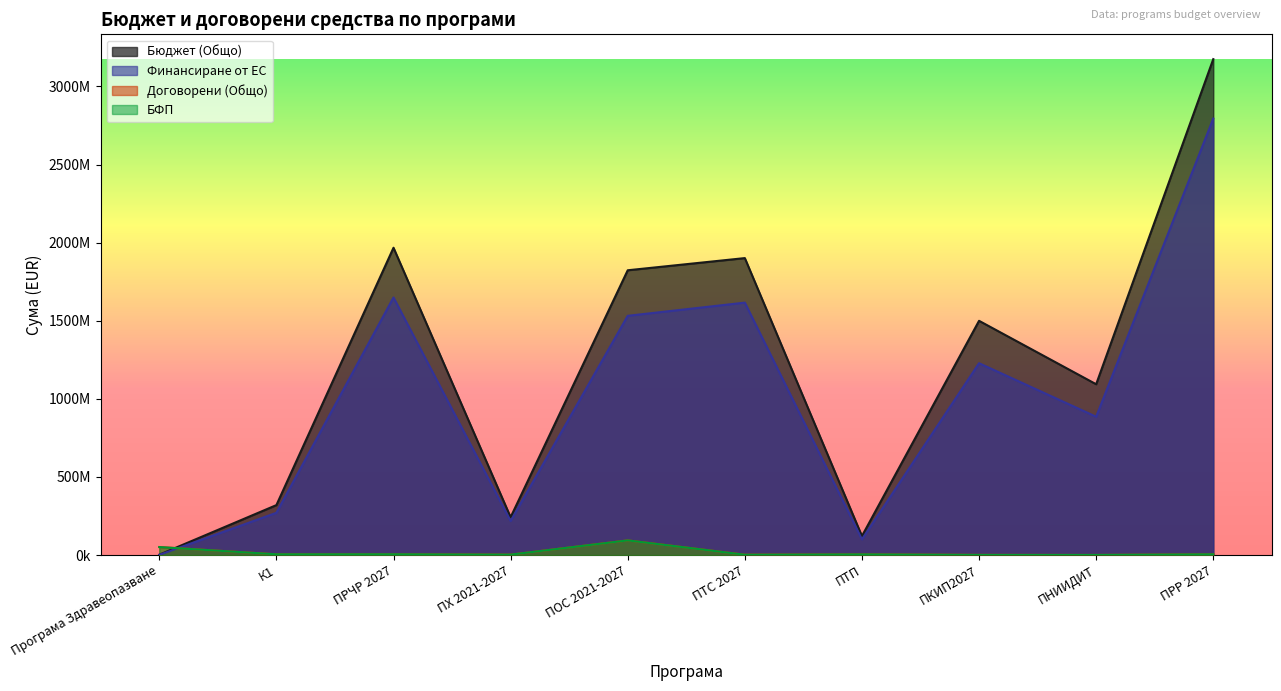

Reading left to right, what are all the values shown in this chart?

Бюджет (Общо): Програма Здравеопазване=2067568.5	К1=319625584.6	ПРЧР 2027=1967481886.5	ПХ 2021-2027=242075000.9	ПОС 2021-2027=1823206271.0	ПТС 2027=1901163532.0	ПТП=121480340.0	ПКИП2027=1499593382.0	ПНИИДИТ=1093446113.0	ПРР 2027=3175060538.0
Финансиране от ЕС: Програма Здравеопазване=1044441.8	К1=270331378.5	ПРЧР 2027=1648922418.2	ПХ 2021-2027=217867500.0	ПОС 2021-2027=1531590093.0	ПТС 2027=1615989000.0	ПТП=100279500.0	ПКИП2027=1228150000.0	ПНИИДИТ=885510000.0	ПРР 2027=2794508480.0
Договорени (Общо): Програма Здравеопазване=51124094.4	К1=4661779.9	ПРЧР 2027=4875168.1	ПХ 2021-2027=2578956.2	ПОС 2021-2027=93721591.3	ПТС 2027=2169281.1	ПТП=4154181.4	ПКИП2027=1037922.5	ПНИИДИТ=490840.2	ПРР 2027=4763024.4
БФП: Програма Здравеопазване=50910898.4	К1=4648527.2	ПРЧР 2027=4862385.8	ПХ 2021-2027=2576911.1	ПОС 2021-2027=93721540.2	ПТС 2027=1850363.3	ПТП=4154181.4	ПКИП2027=731147.4	ПНИИДИТ=488283.8	ПРР 2027=4662811.2